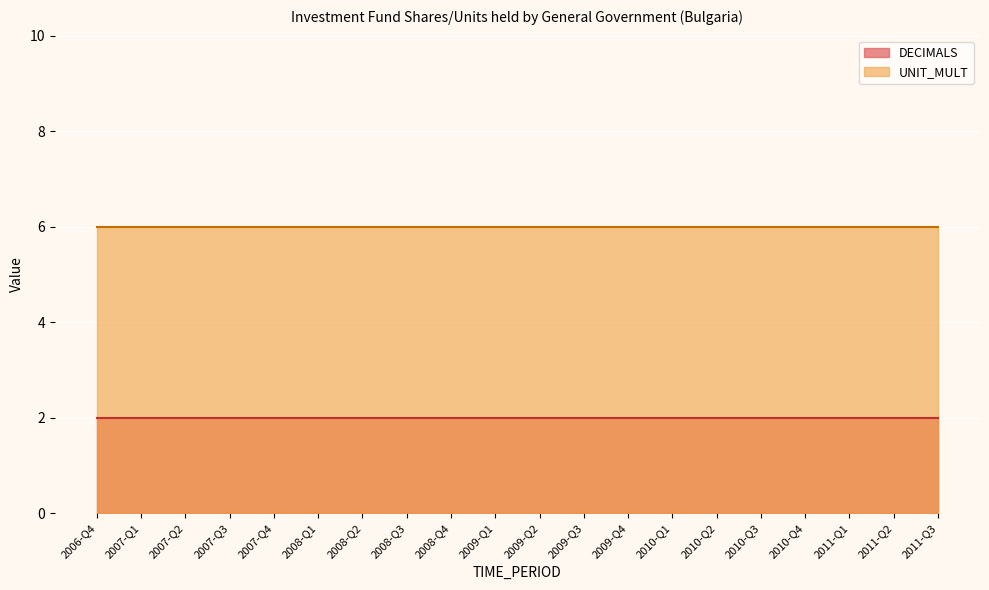

What are all the series names shown in the legend?

DECIMALS, UNIT_MULT